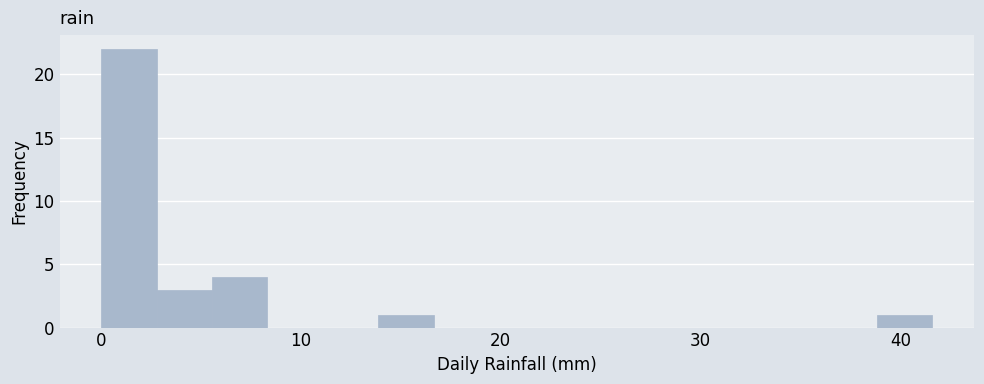

Around what value on the x-axis is the tallest bar? Give the approximate position of its centre, as read against the axis.

1